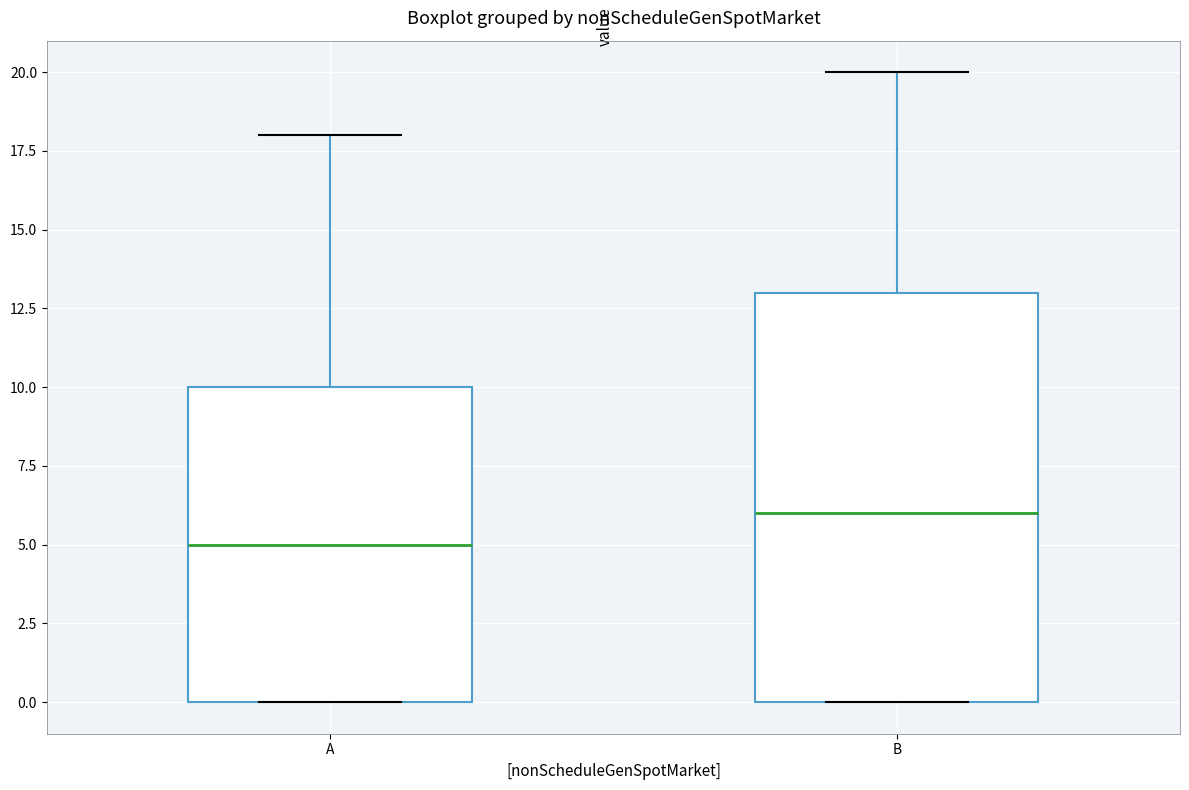

Reading left to right, read every box against the y-axis: the position of its median line, the range the box covers, and the ends of its whiskers. The values are not printed on the chart, so give them approximately, as read against the axis.

A: median 5, box 0 to 10, whiskers 0 to 18
B: median 6, box 0 to 13, whiskers 0 to 20